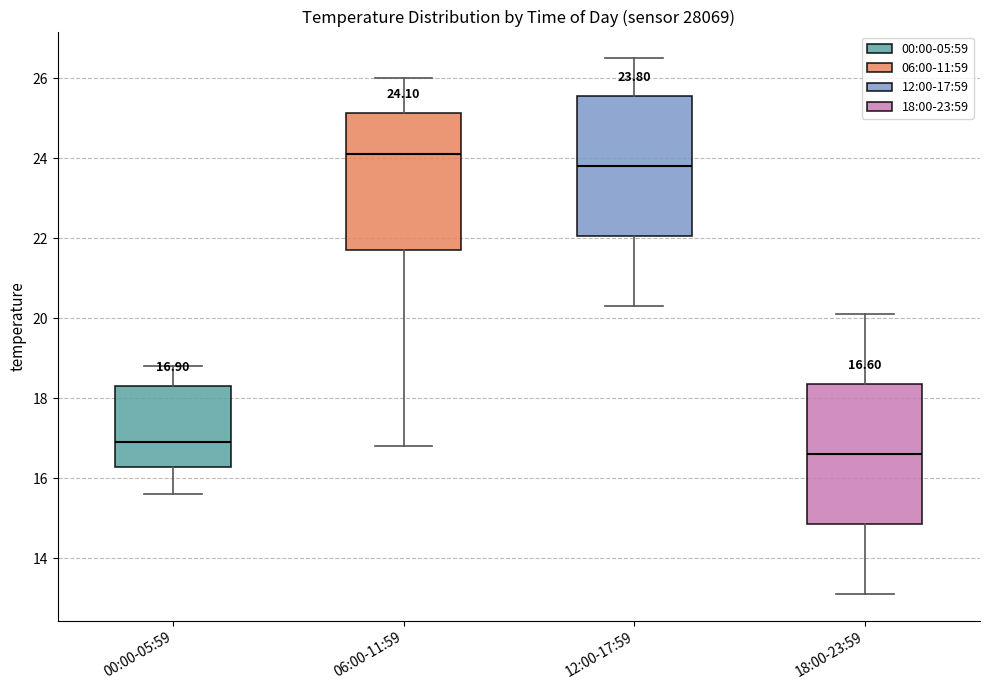

Which box's median line is the lowest?

18:00-23:59